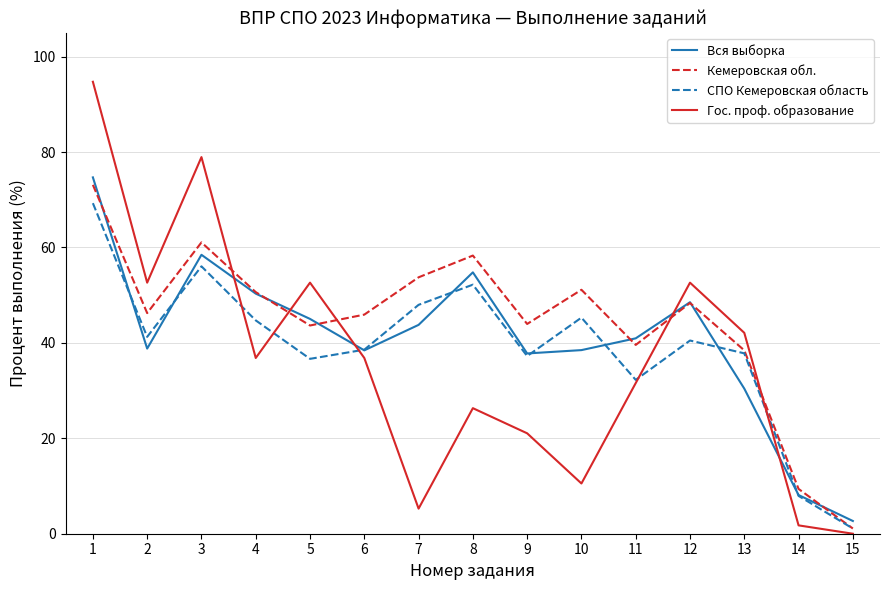

List the series in order of their overall mean, highest first.

Кемеровская обл., Вся выборка, СПО Кемеровская область, Гос. проф. образование